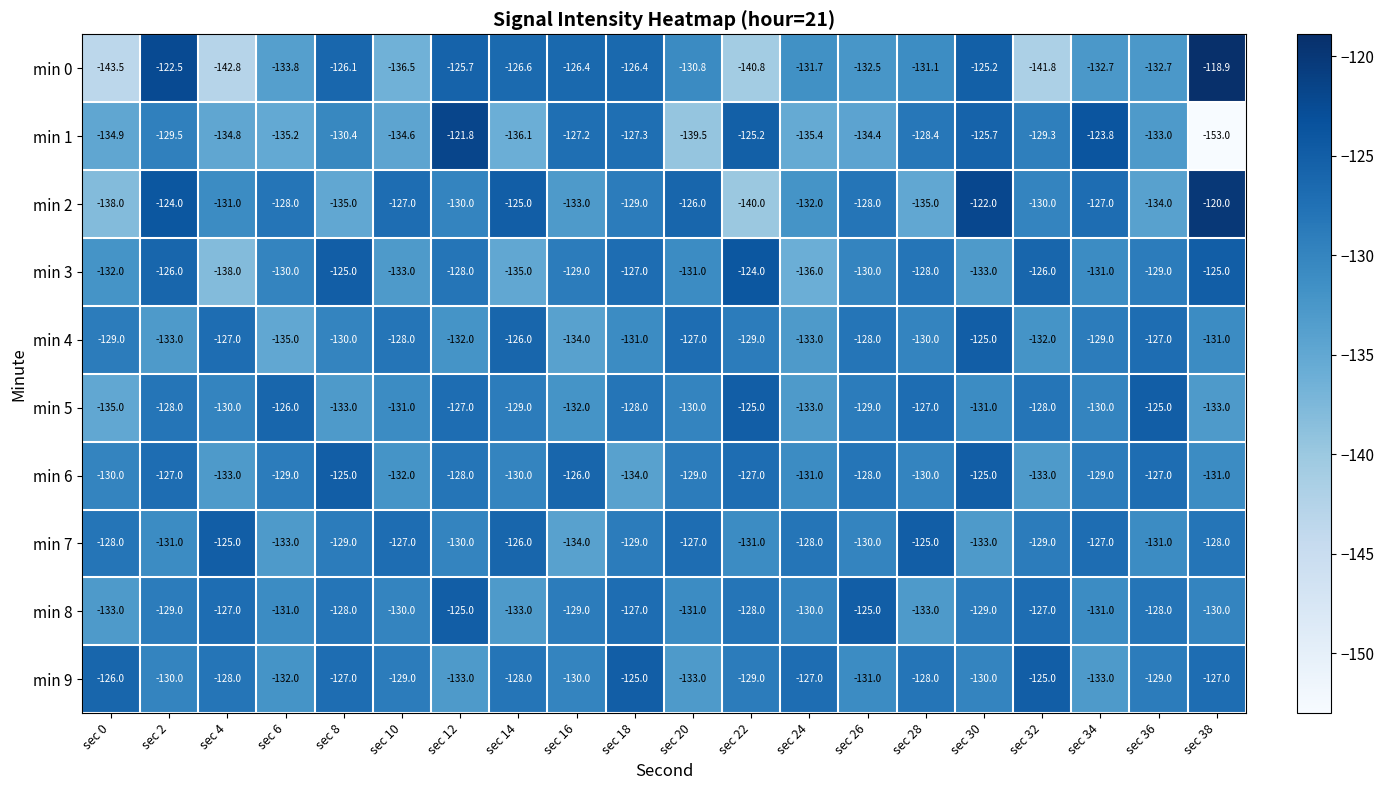

The min 8 series shows -181.1 at sec 38. True or false?

False